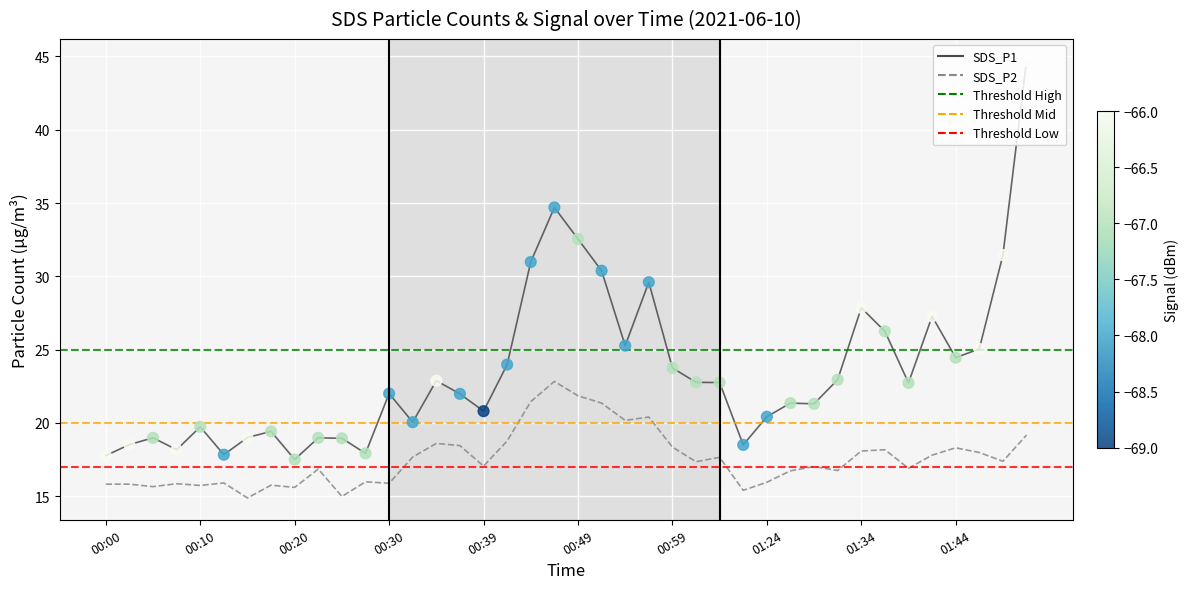

Which series has the largest range (max minus min)?

SDS_P1